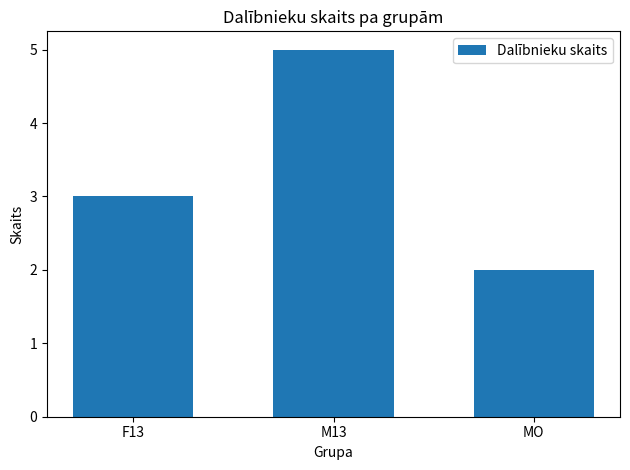

What position from the left is F13?

1